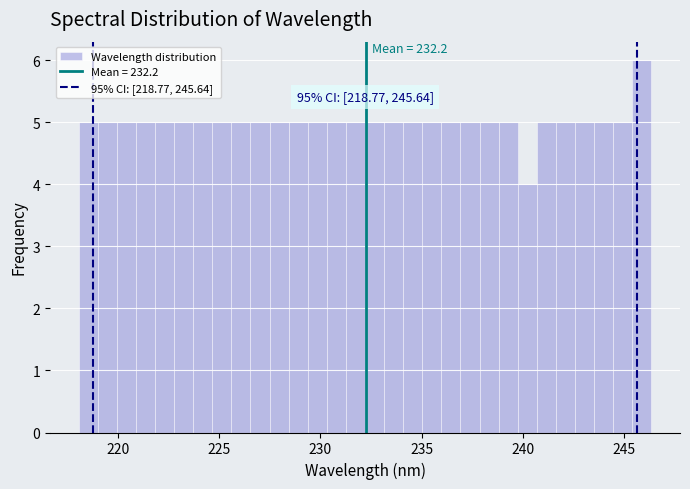

Around what value on the x-axis is the tallest bar? Give the approximate position of its centre, as read against the axis.

246.0